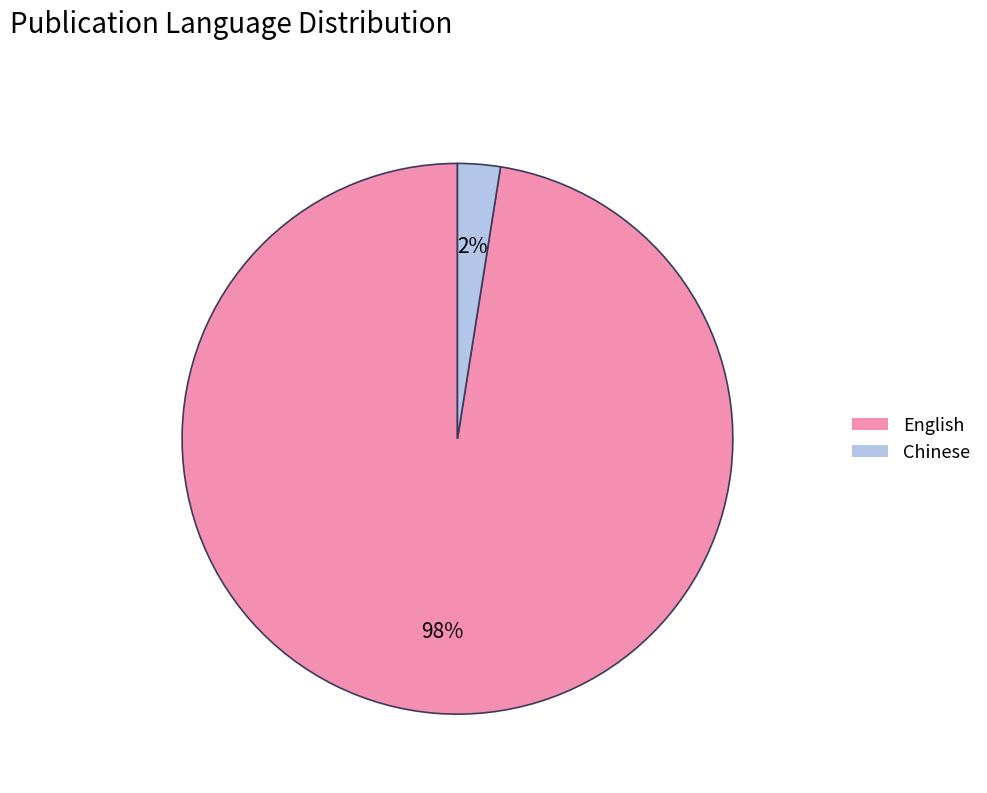

Rank the categories by value from highest to lowest.

English, Chinese